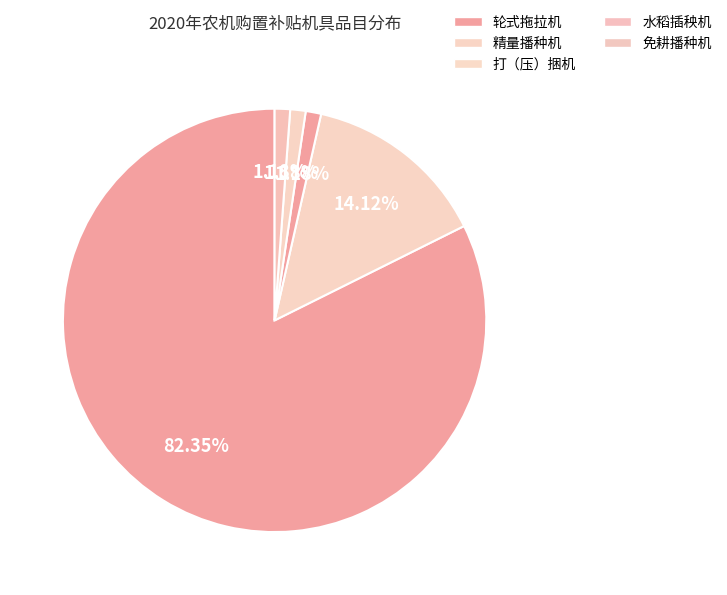

Count the number of slices in the pie.

5